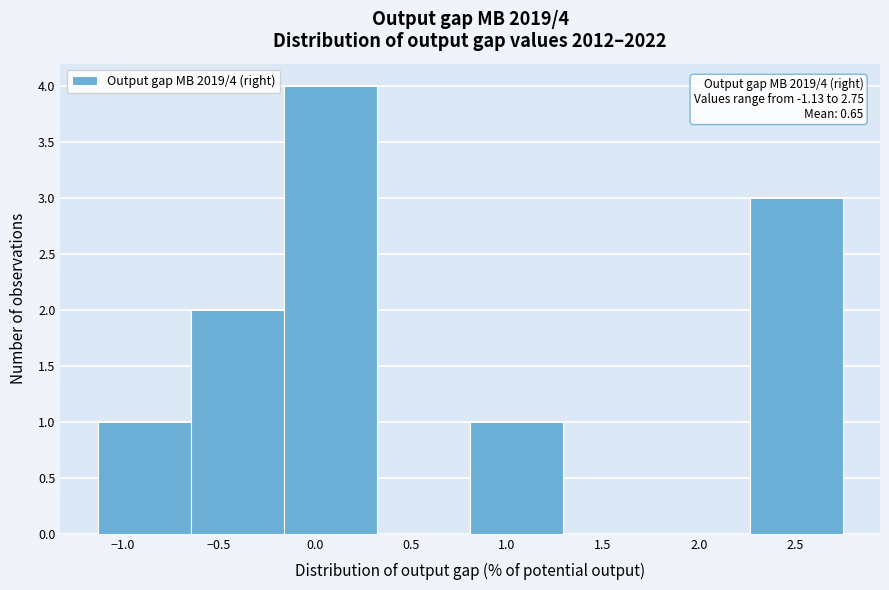

Over which range of the x-axis is the bar tallest?

-0.160 to 0.325